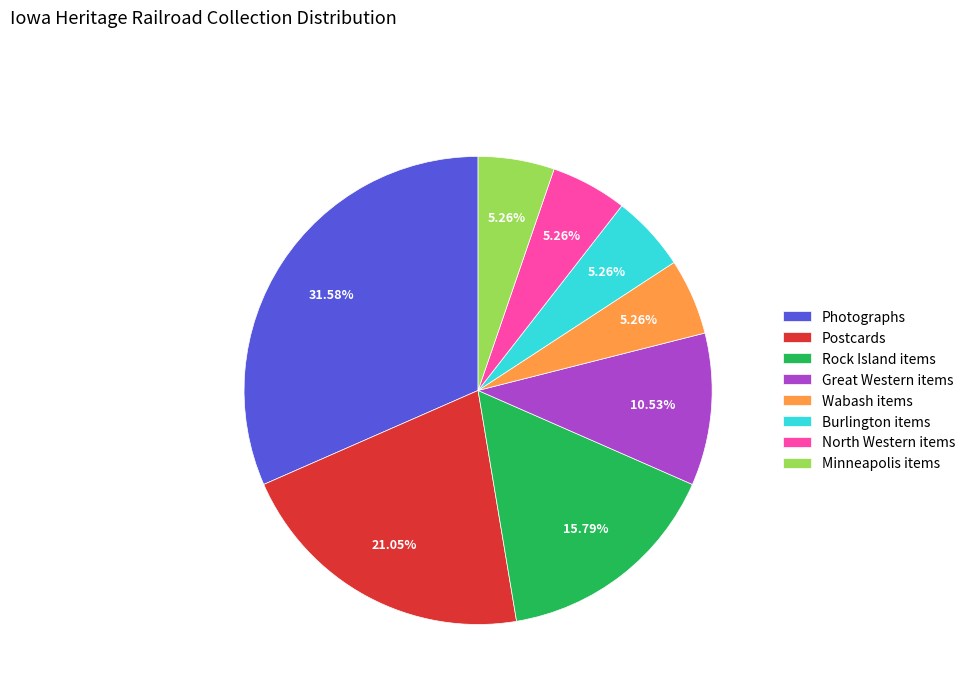

Do Great Western items and Photographs together represent more than half of the pie?

No